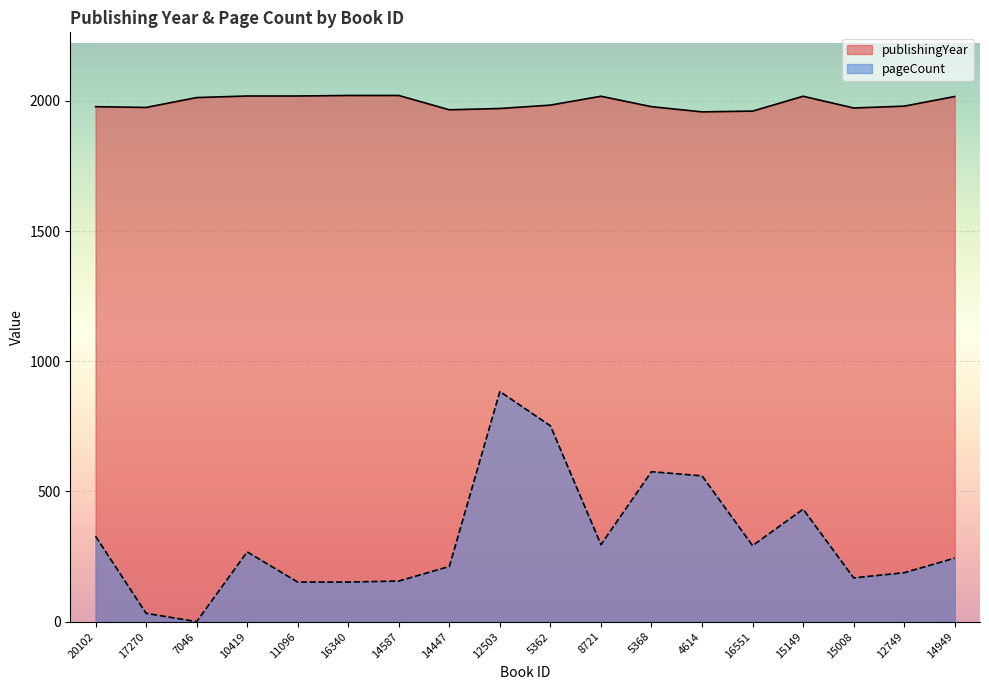

True or false: pageCount and publishingYear intersect in this chart.

False